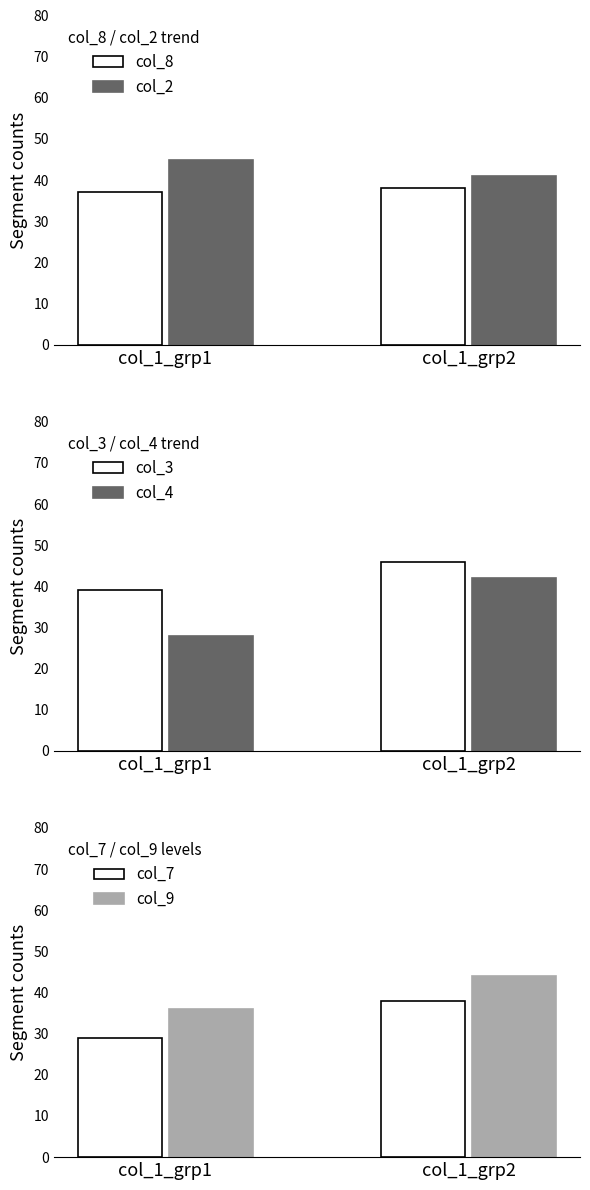

The col_3 series shows 46 at col_1_grp2. True or false?

True